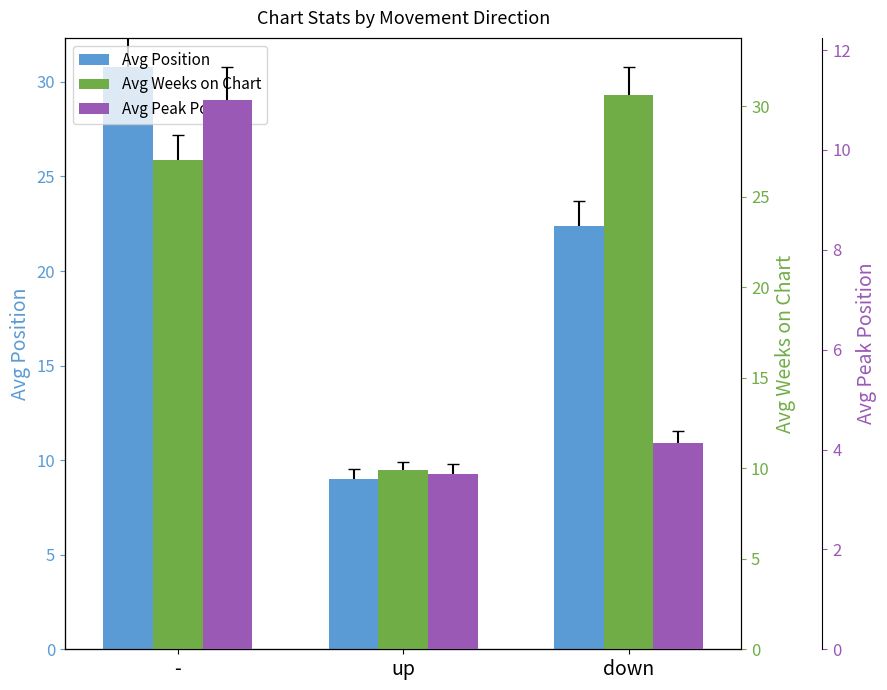

What are all the series names shown in the legend?

Avg Position, Avg Weeks on Chart, Avg Peak Position